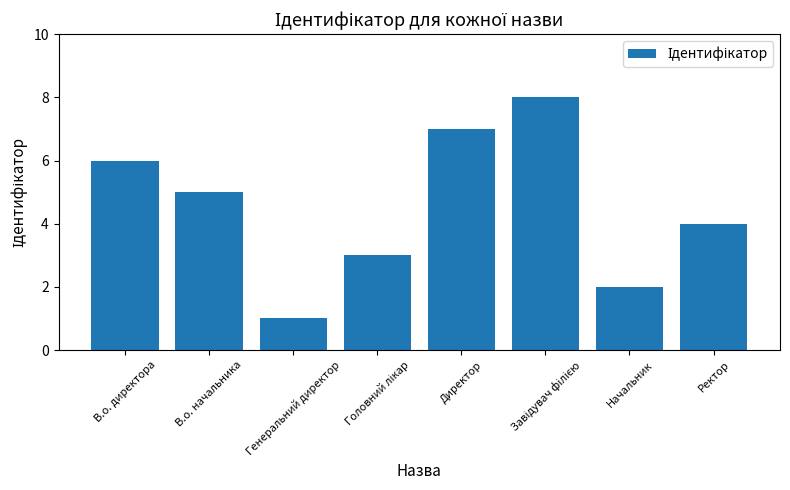

What is the difference between the second highest and minimum values?

6